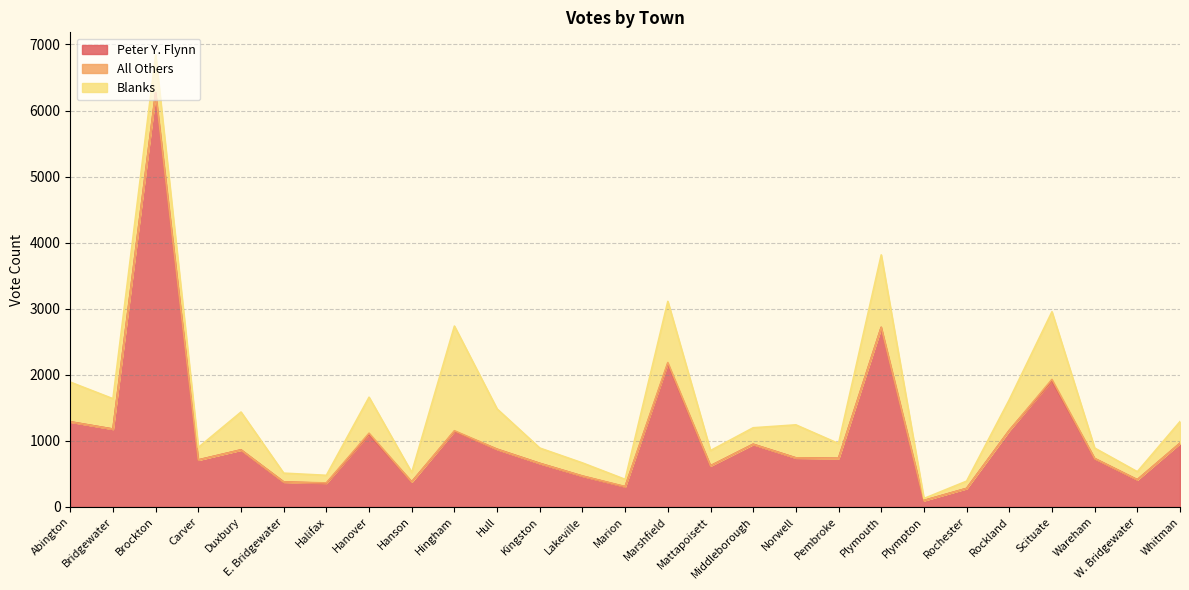

Which has a higher value, Carver or Rochester?

Carver